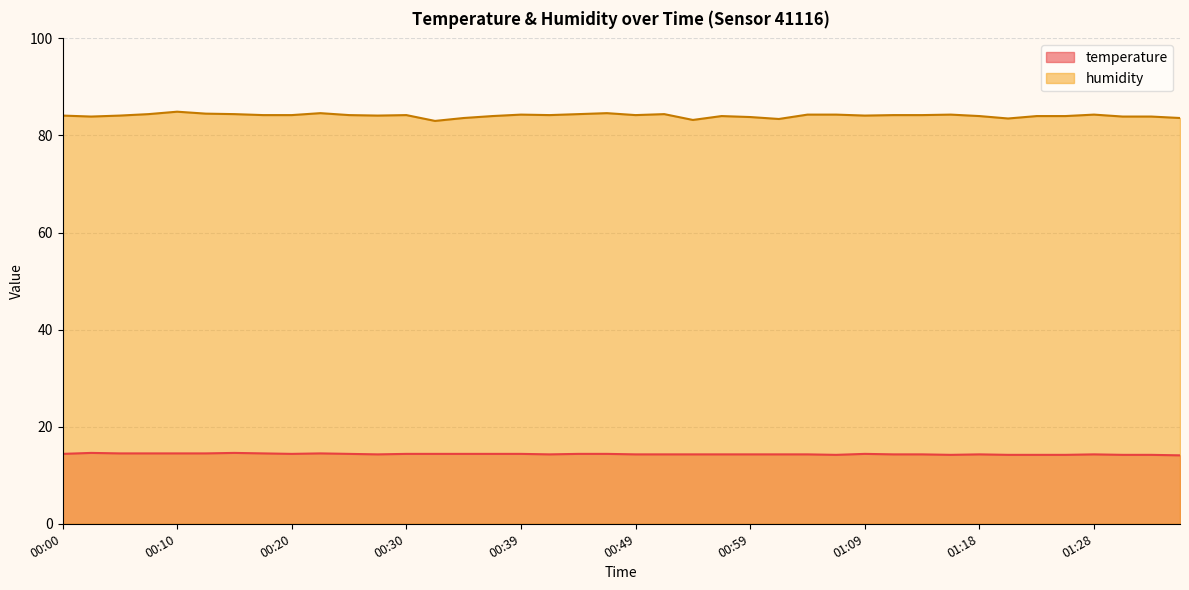

True or false: temperature and humidity cross at least once.

False